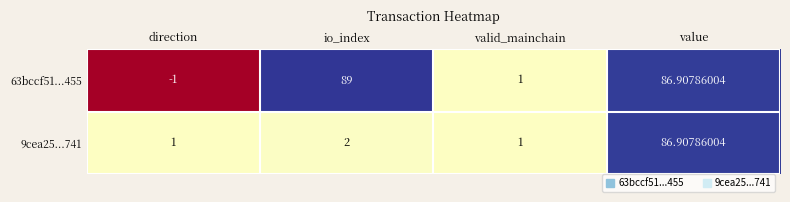

At which category is the sum across all series the highest?

value